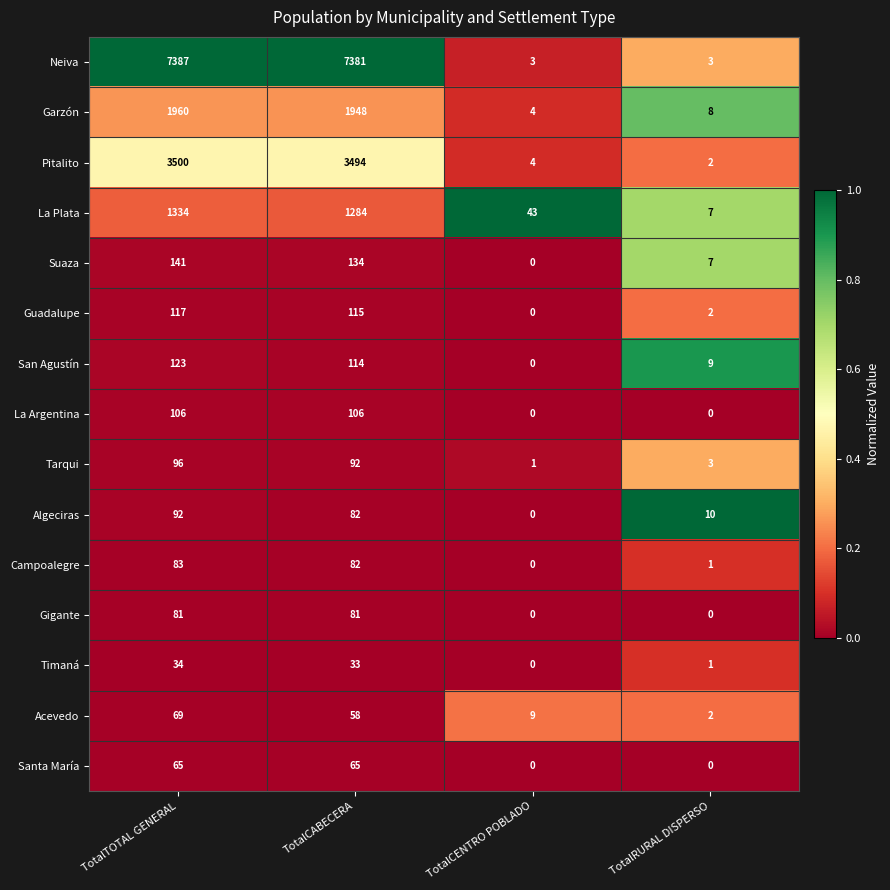

What is the difference between the maximum and second lowest values in the Guadalupe series?

115